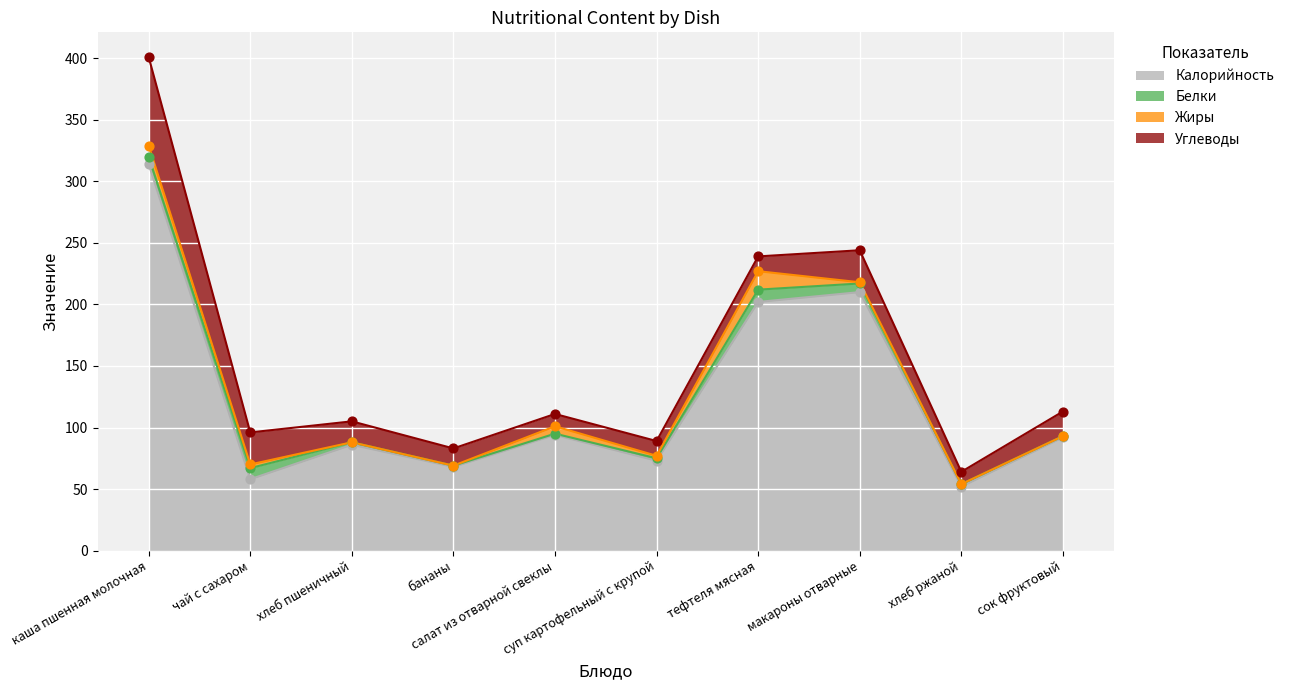

Is the value of Калорийность at тефтеля мясная greater than the value of Углеводы at хлеб ржаной?

Yes